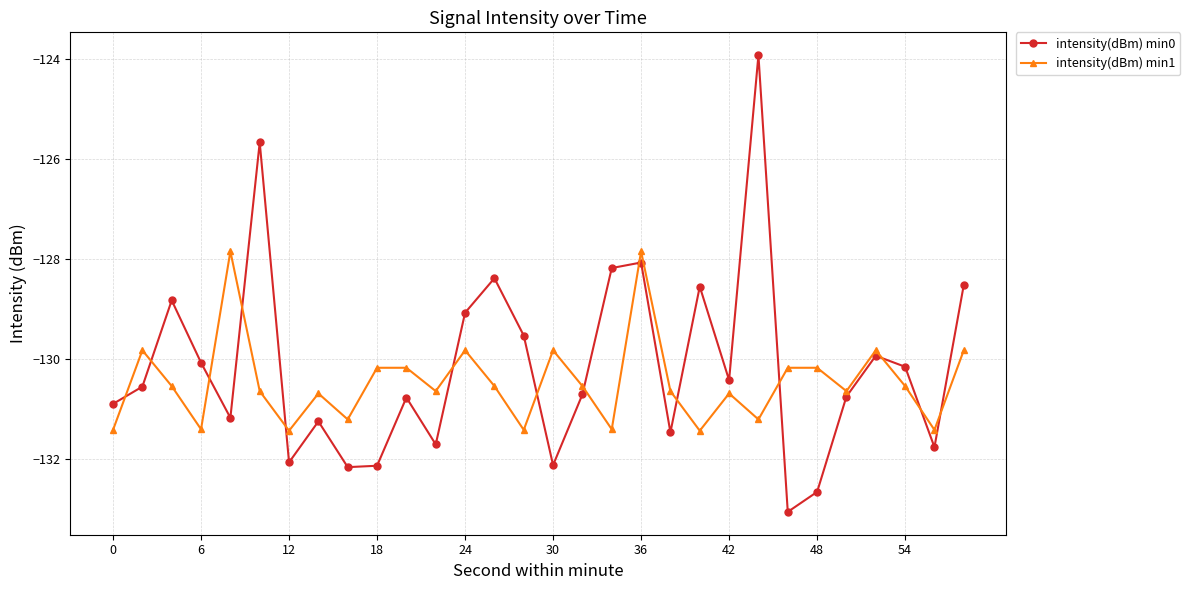

Which series has the widest spread of values?

intensity(dBm) min0